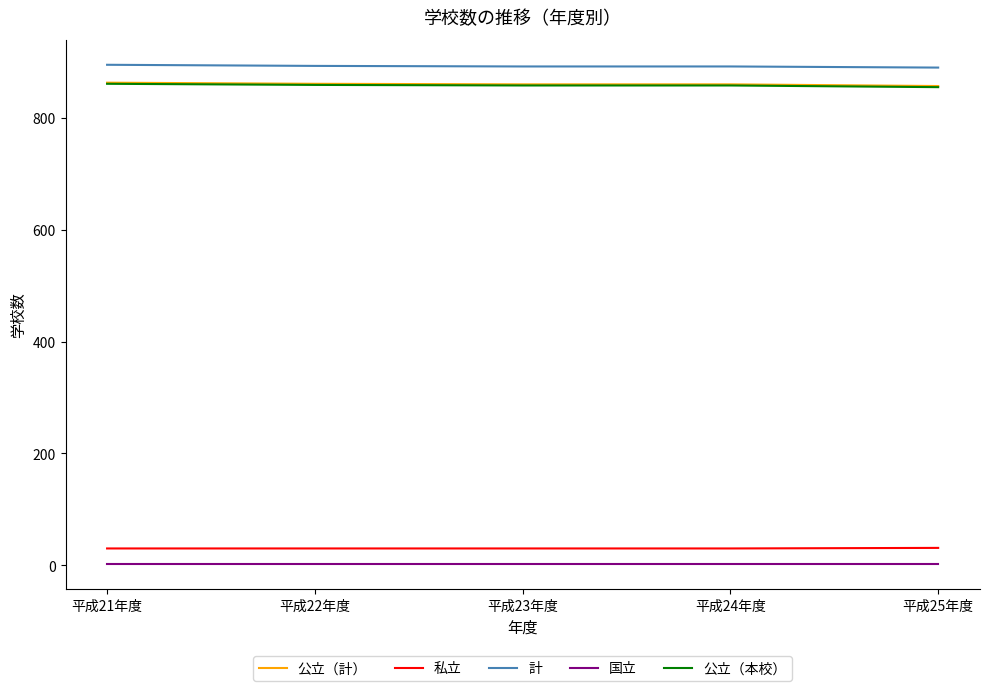

What is the minimum value for 公立（本校）?

855